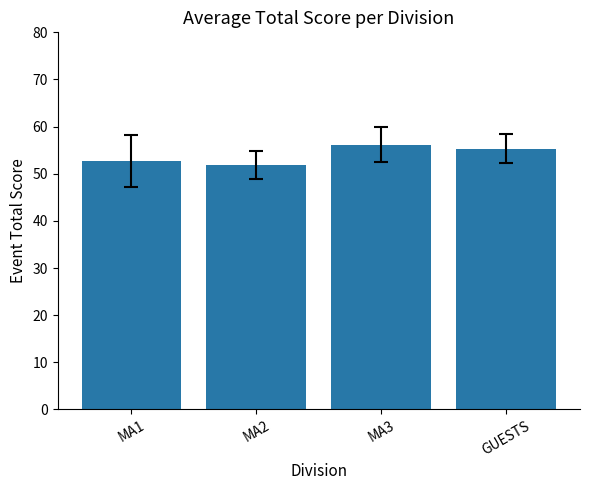

What is the average value?

54.0